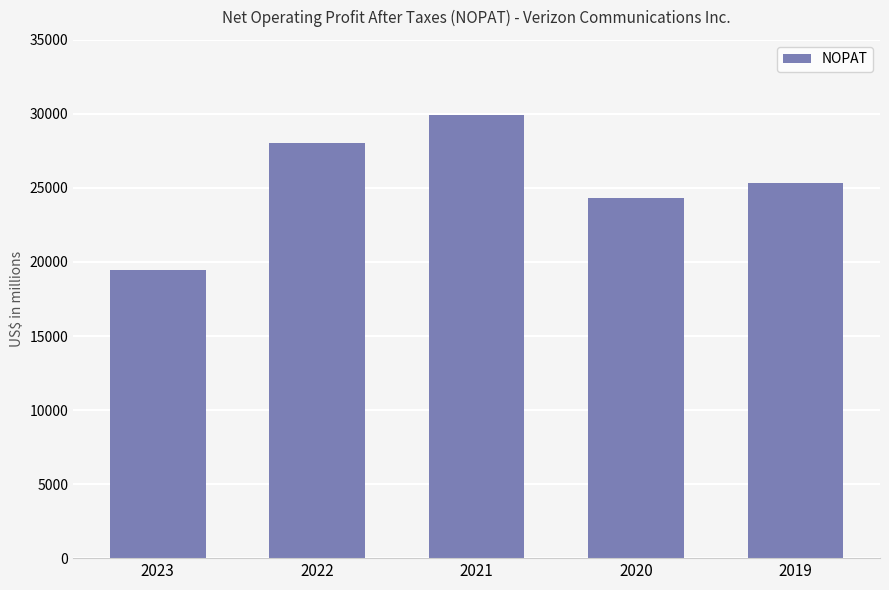

Count the number of categories in the chart.

5